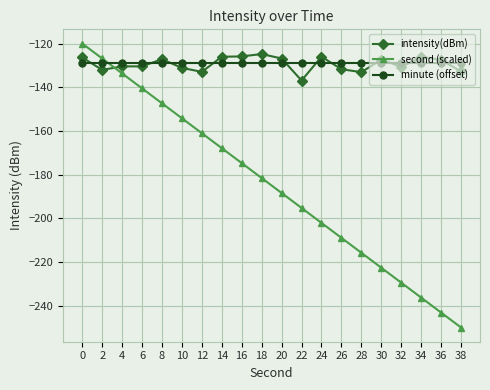

What is the difference between the intensity(dBm) values at 30 and 20?

0.5